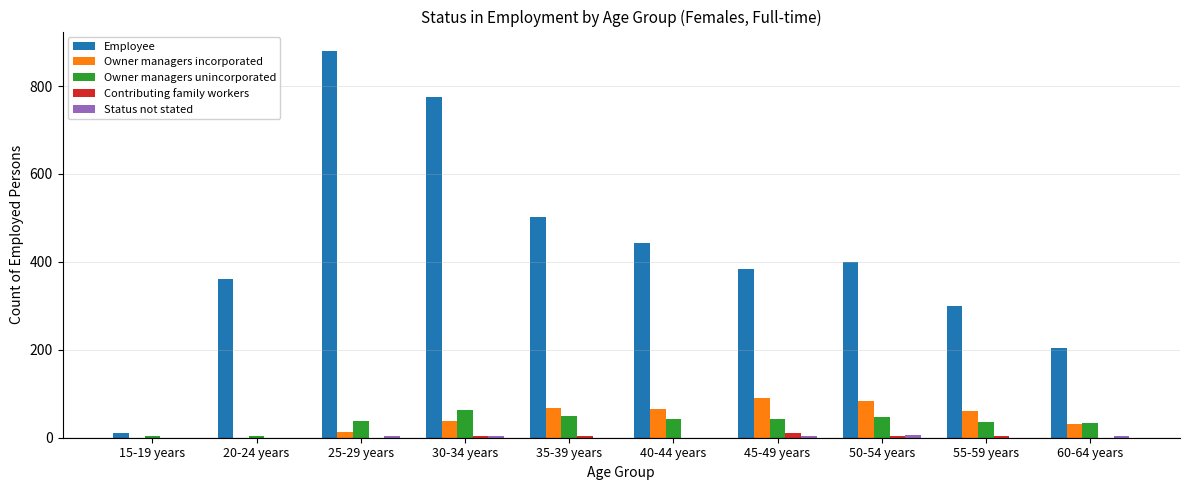

Which series changed the most between 15-19 years and 45-49 years?

Employee